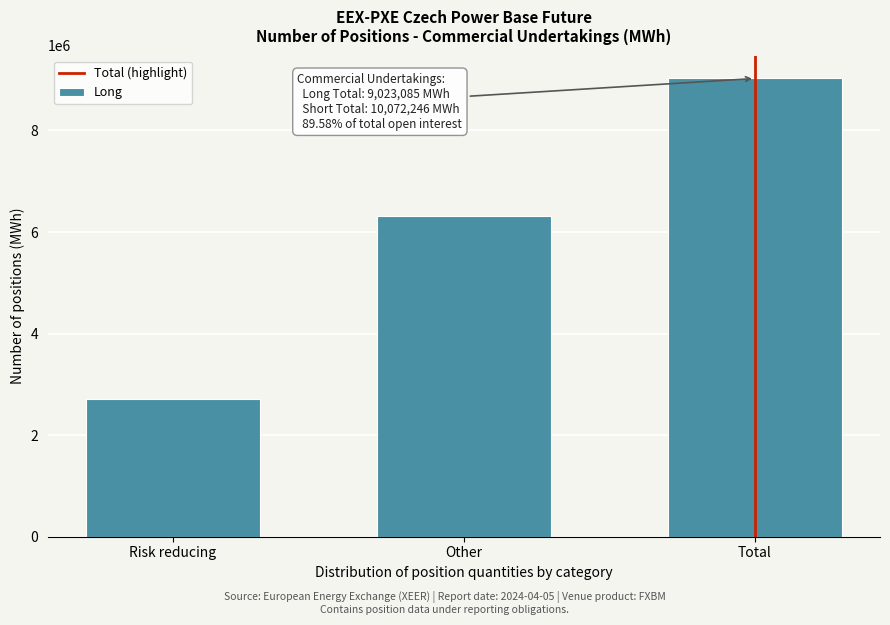

Reading right to left, what are all the values shown in this chart?

Total=9023085	Other=6308417	Risk reducing=2714668